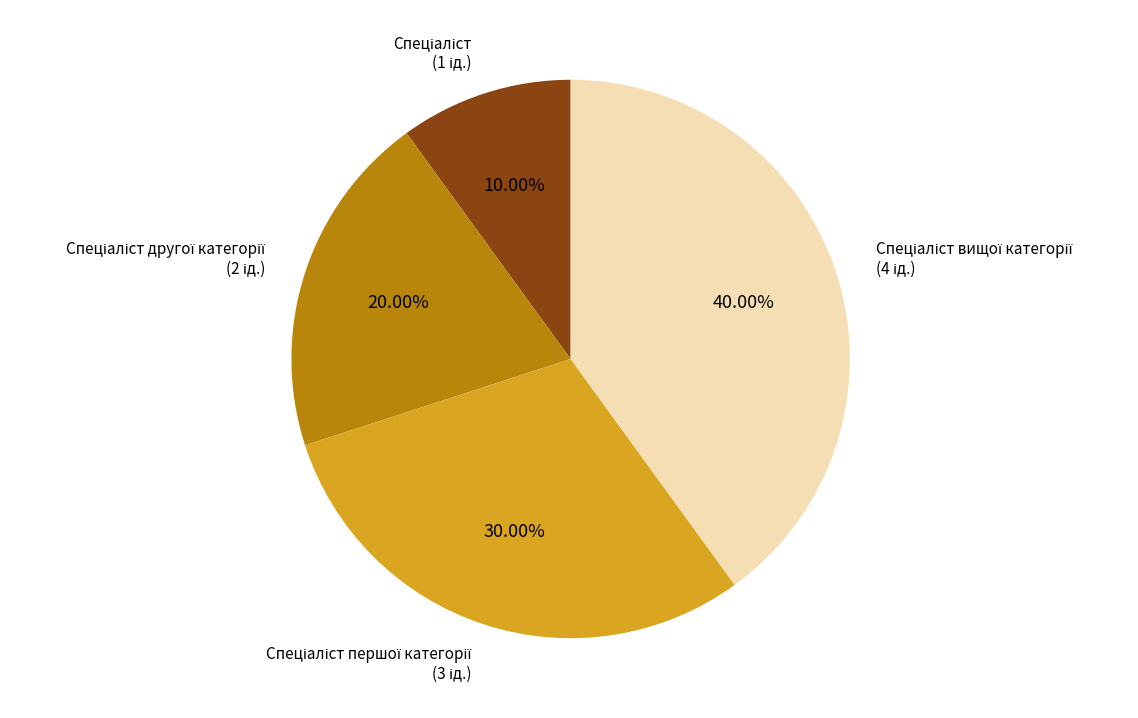

Does any single category account for the majority?

No